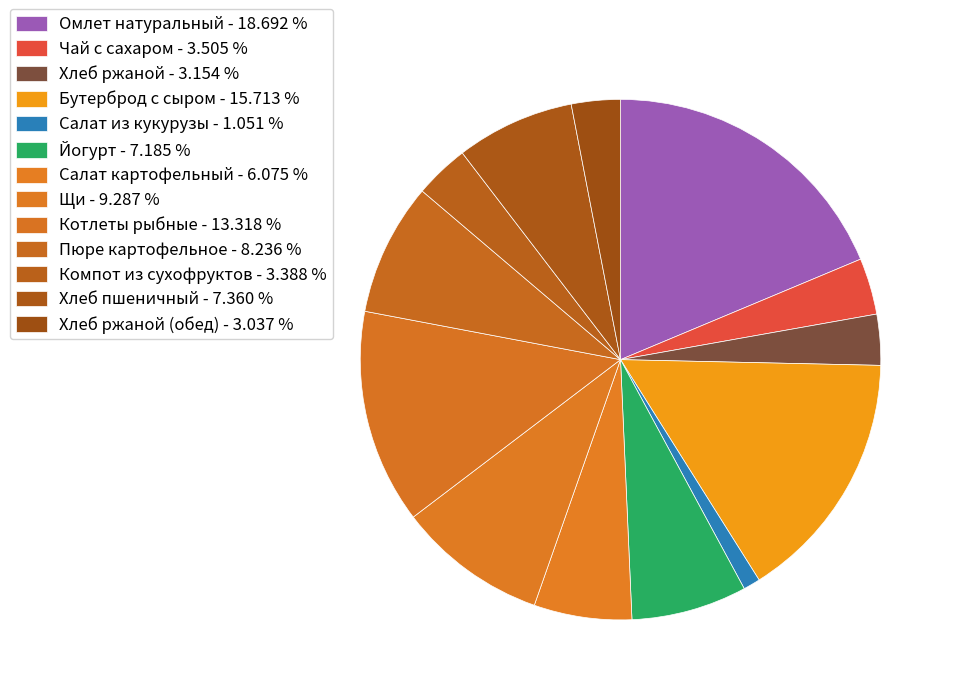

Is there any slice that represents more than half of the pie?

No